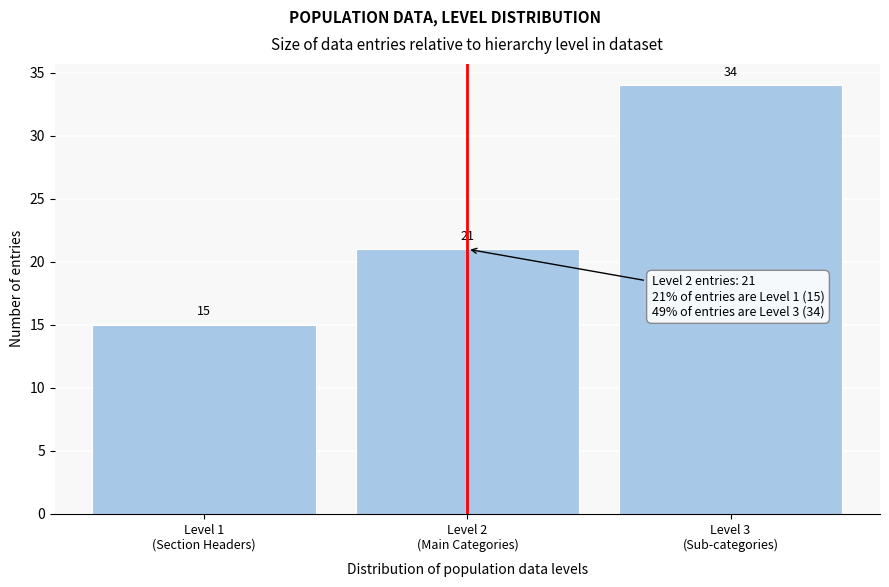

Reading left to right, what are all the values shown in this chart?

15	21	34